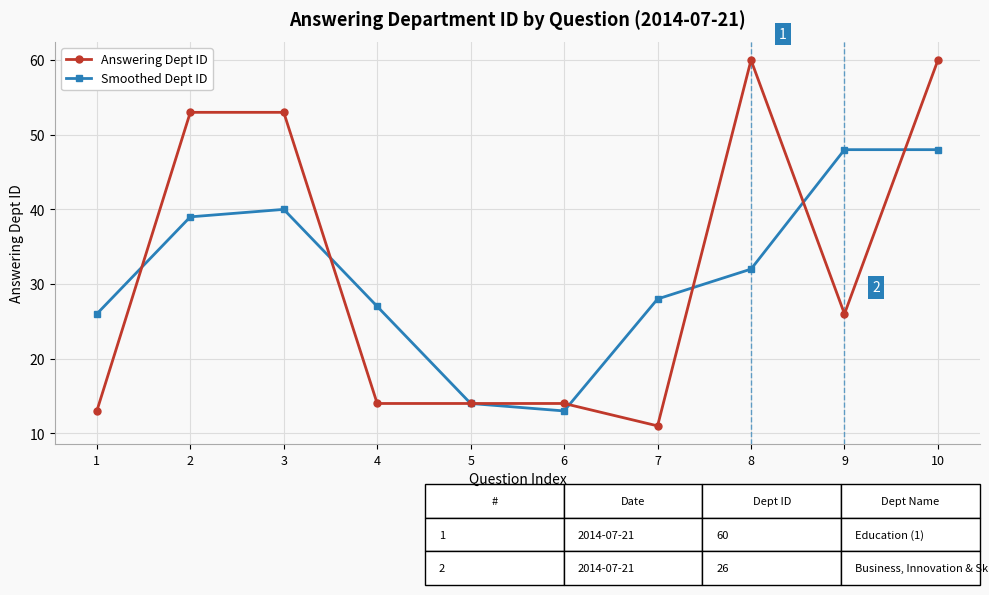

Which series has the widest spread of values?

Answering Dept ID